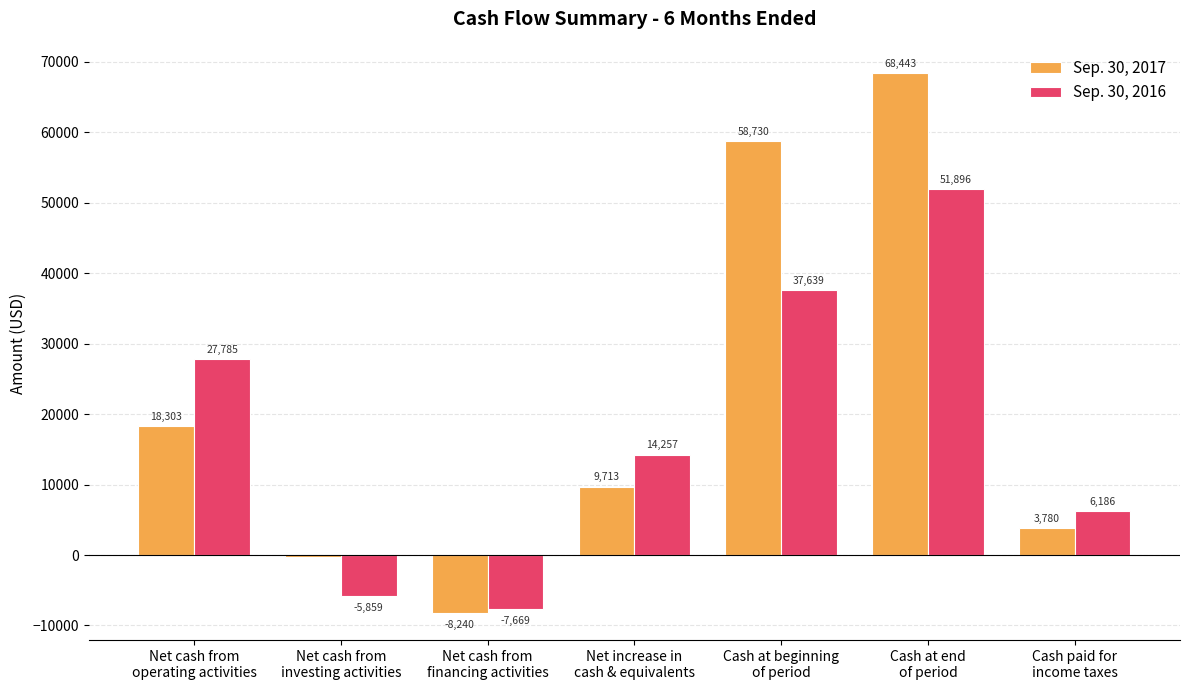

True or false: Sep. 30, 2016 has a value of 51896 at Cash at end
of period.

True